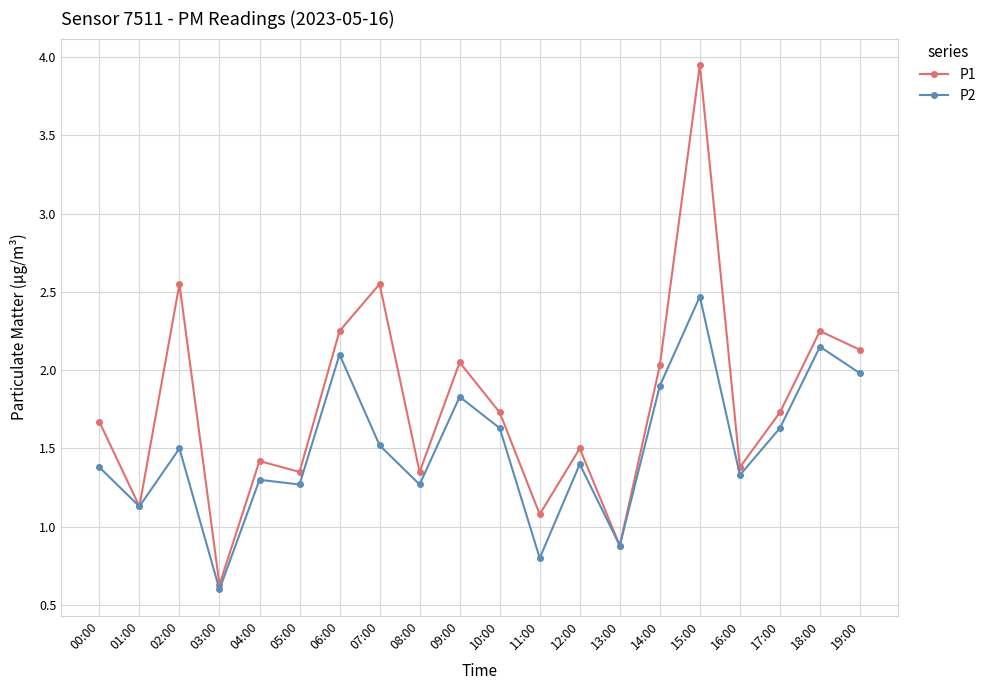

What are all the series names shown in the legend?

P1, P2